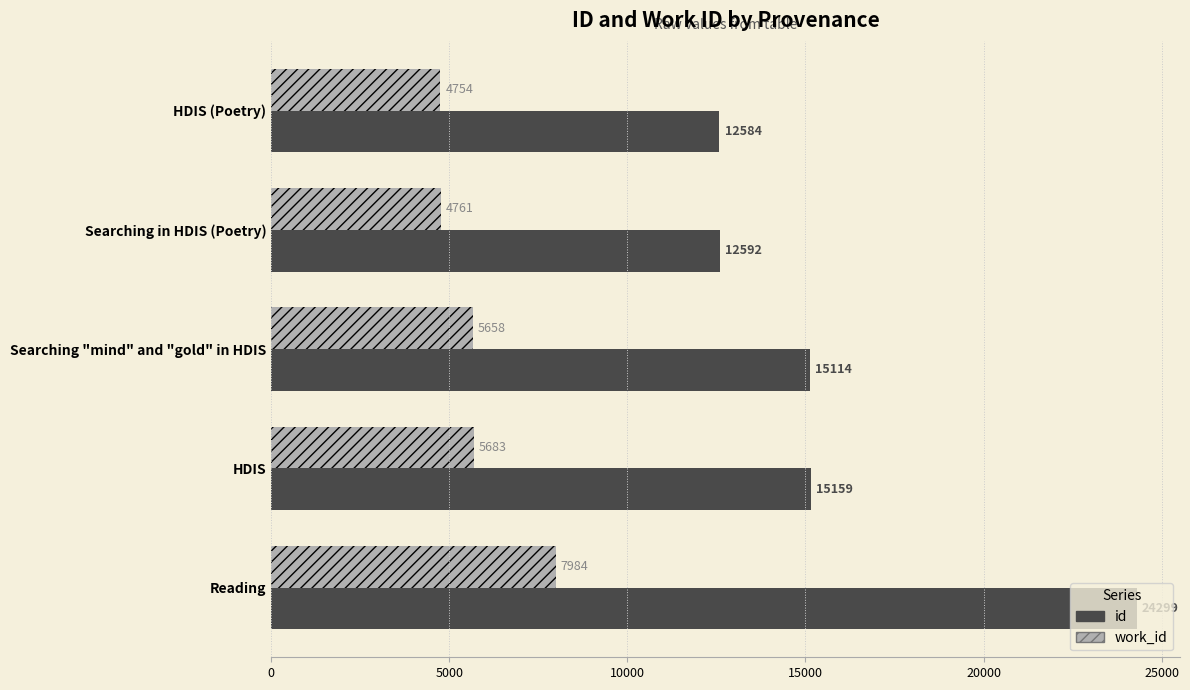

What is the lowest value of the work_id series?

4754